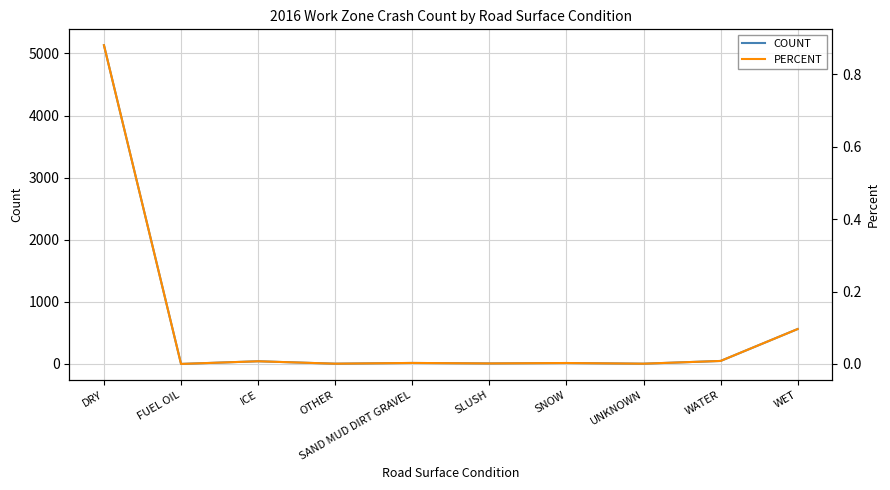

The value of PERCENT at OTHER is 0.0. True or false?

True